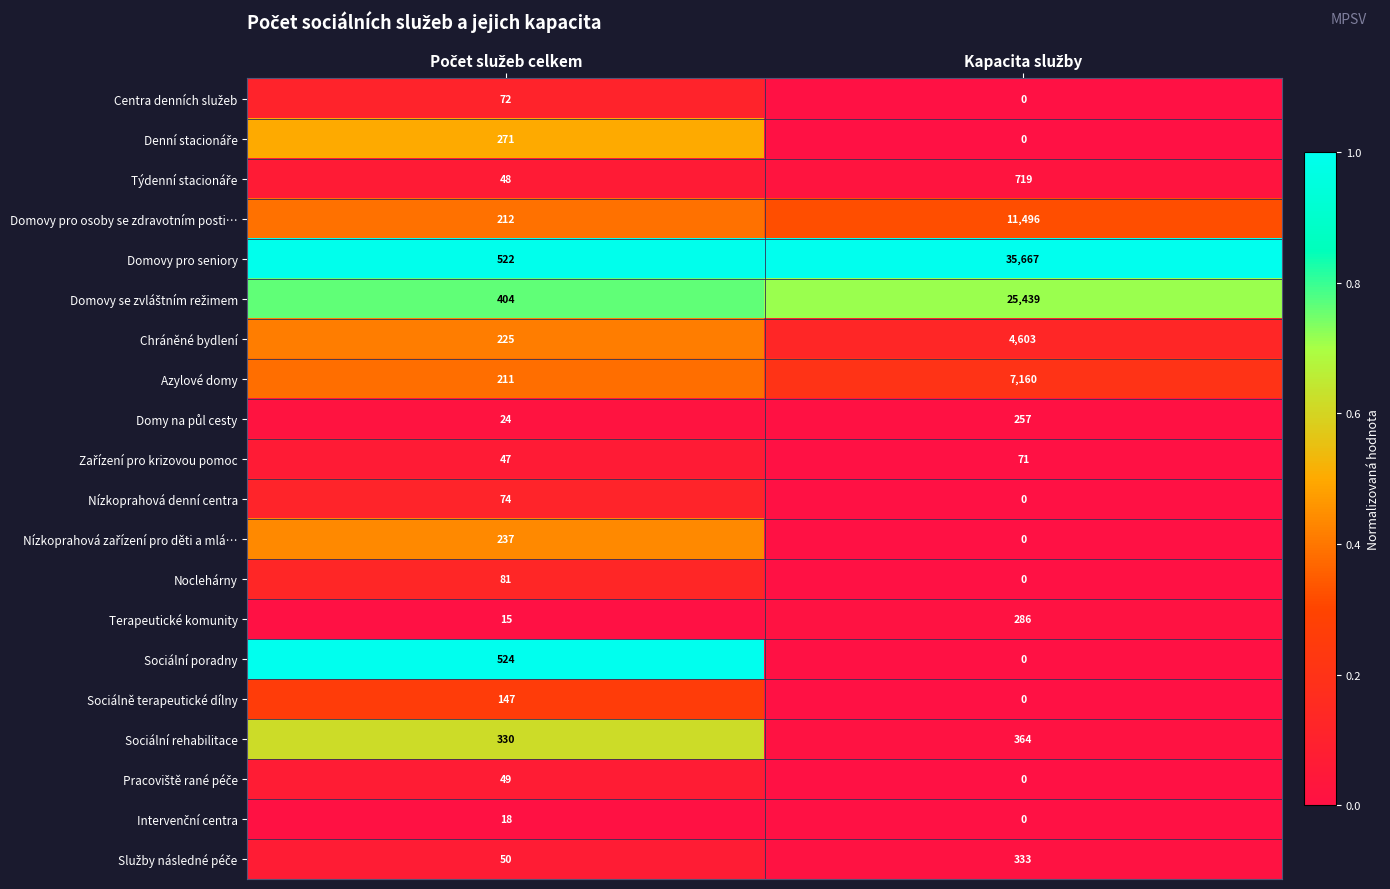

Which series has the largest range (max minus min)?

Domovy pro seniory